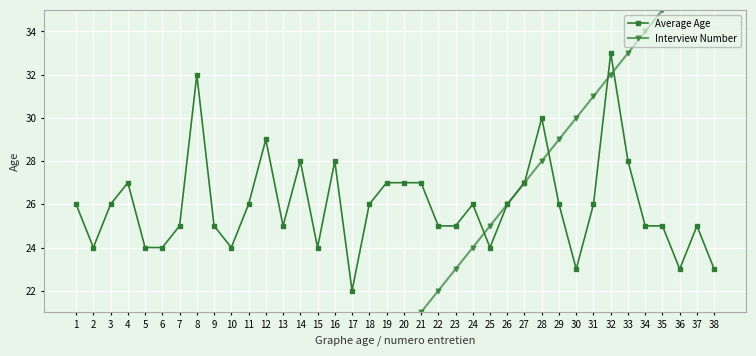

Where do Average Age and Interview Number first cross each other?

24 and 25